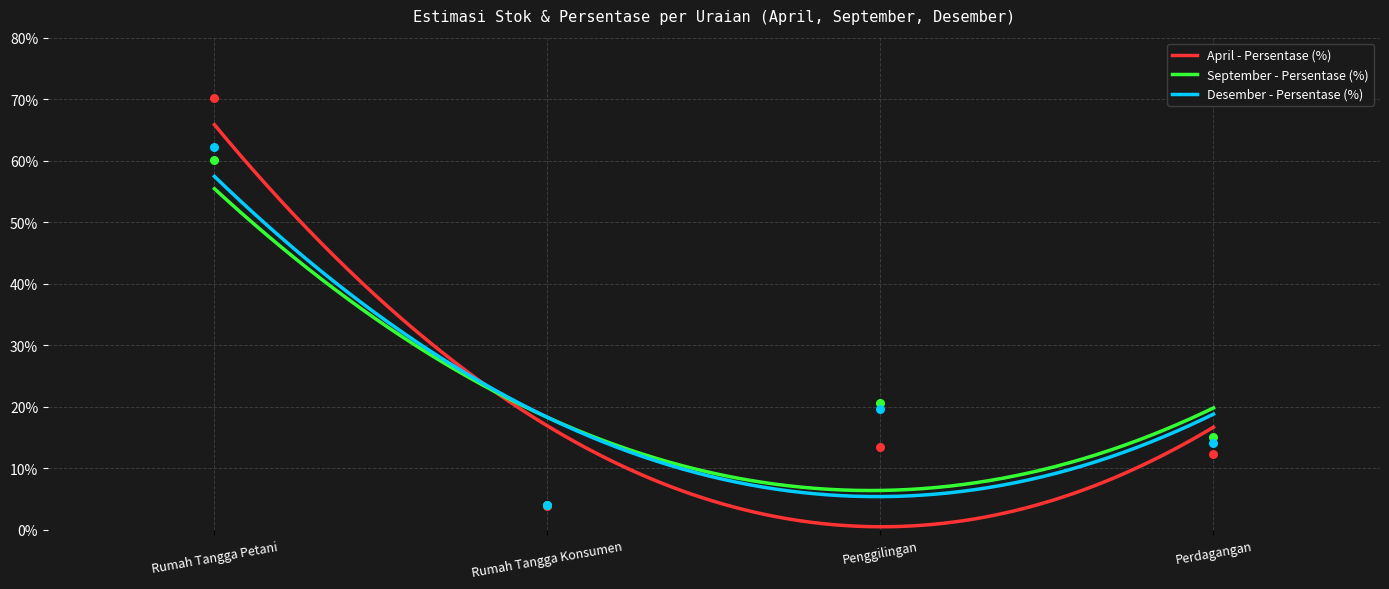

At how many categories does at least one series exceed 59?

1